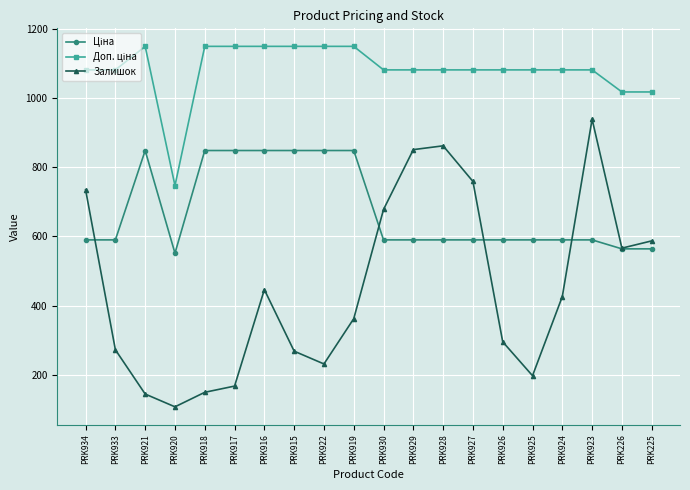

Is it true that Залишок equals 197.0 at PRK925?

True